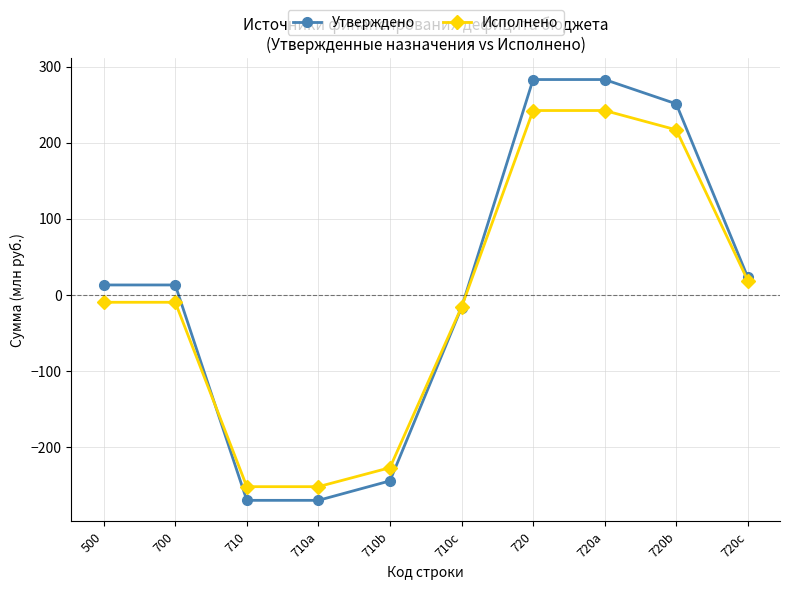

Between 710b and 710c, which series saw the biggest shift?

Утверждено